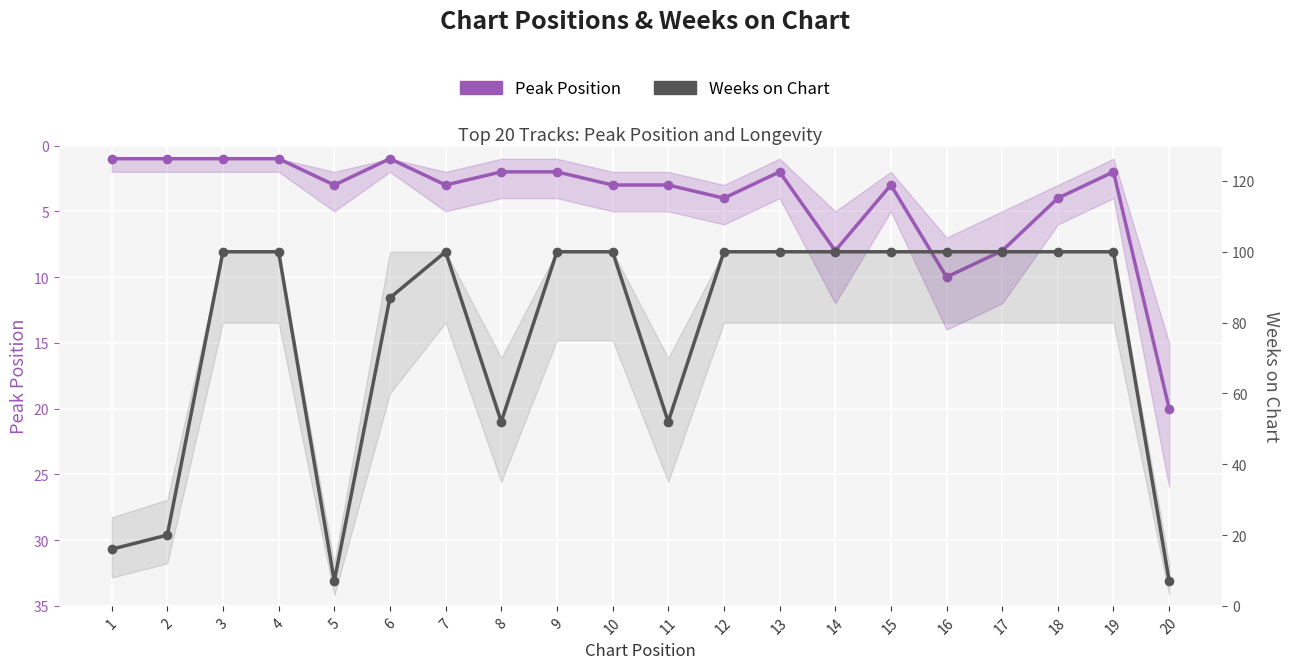

At how many categories does at least one series exceed 9?

19